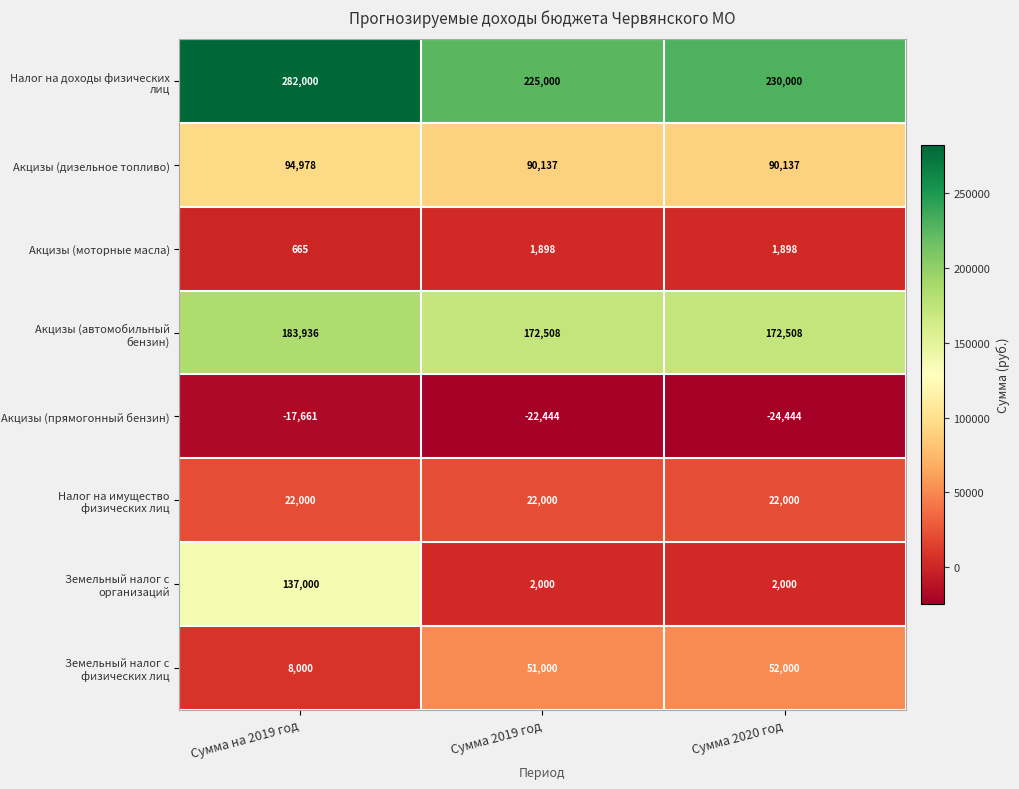

Is it true that Налог на имущество физических лиц equals 22000 at Сумма 2020 год?

True